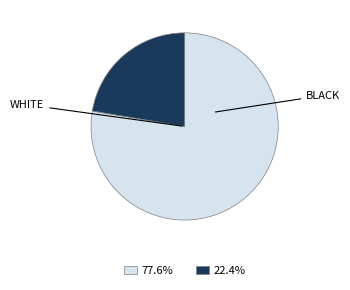

Does any single category account for the majority?

Yes